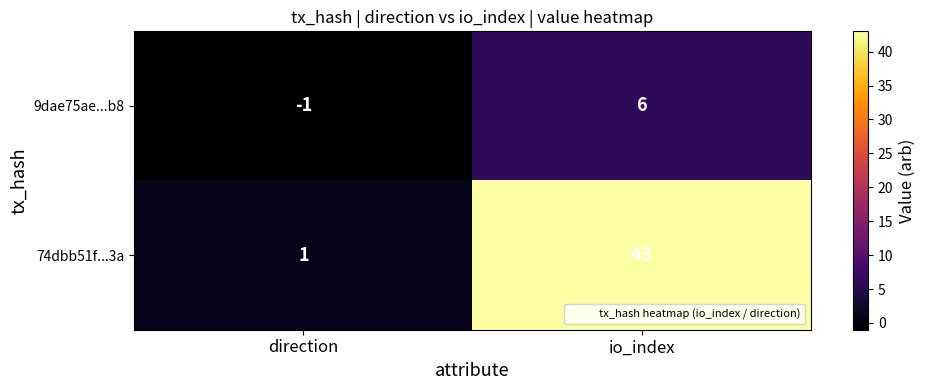

What is the spread (max minus min) of values at io_index?

37